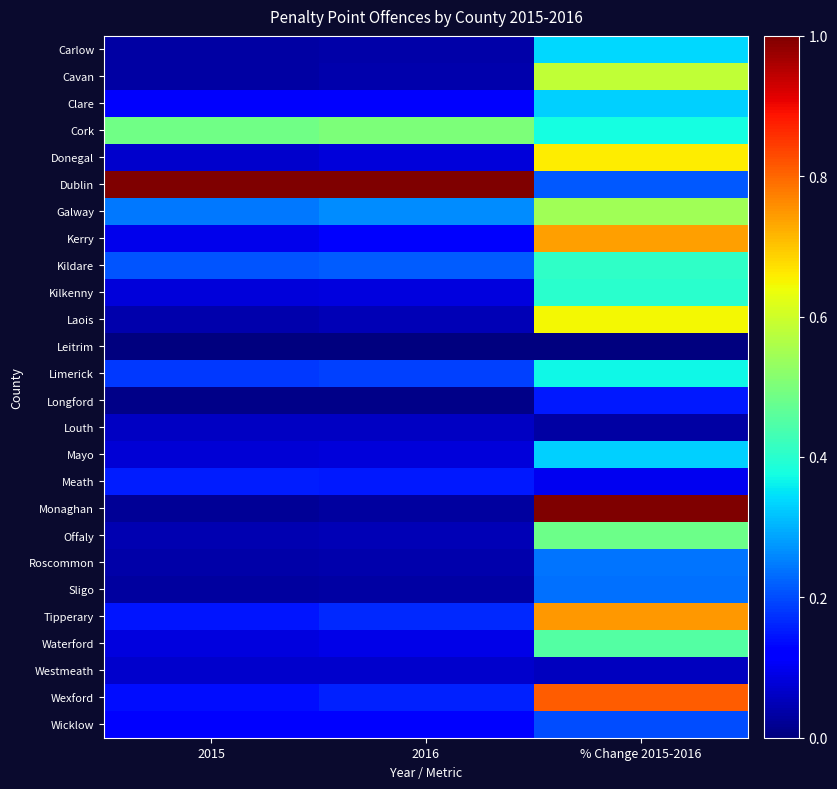

Rank the series at 2015 from highest to lowest value.

Dublin, Cork, Galway, Kildare, Limerick, Meath, Tipperary, Wexford, Wicklow, Clare, Kerry, Waterford, Kilkenny, Mayo, Westmeath, Donegal, Louth, Offaly, Laois, Roscommon, Cavan, Carlow, Sligo, Monaghan, Longford, Leitrim